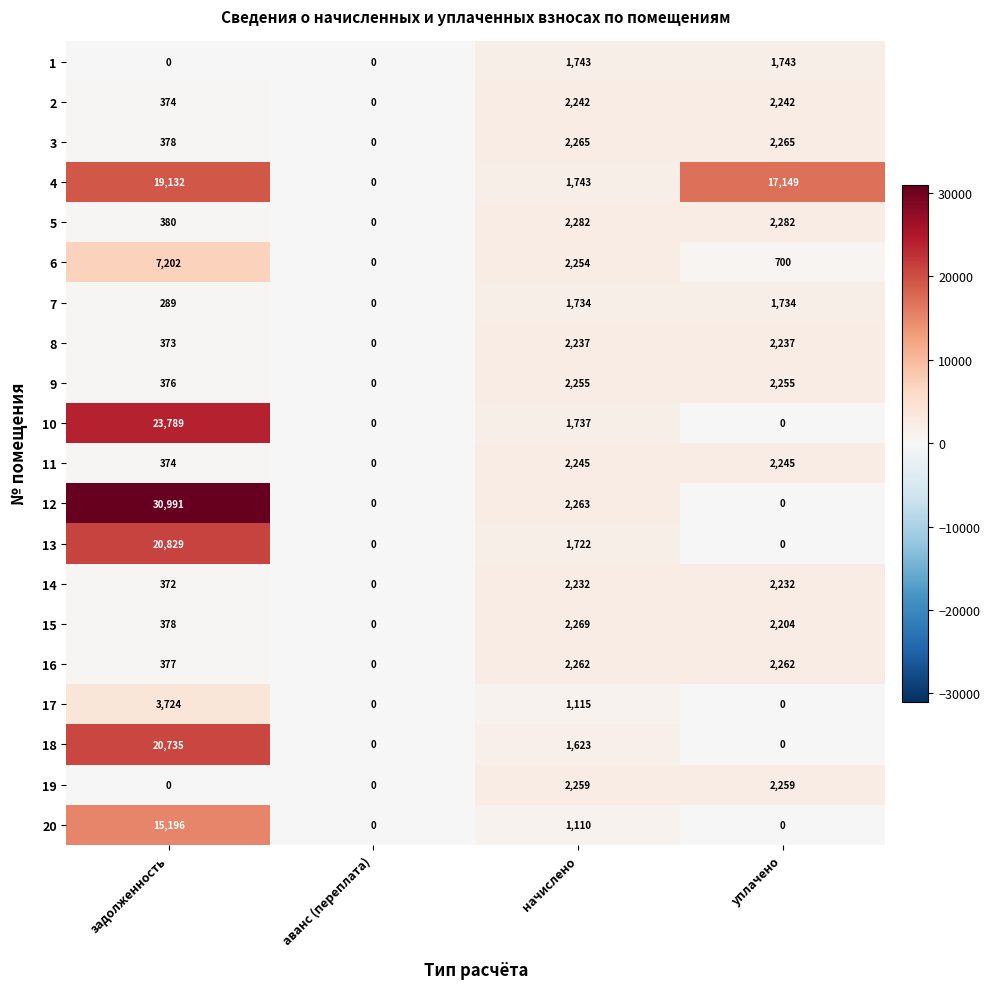

Read the 6 value at уплачено.

700